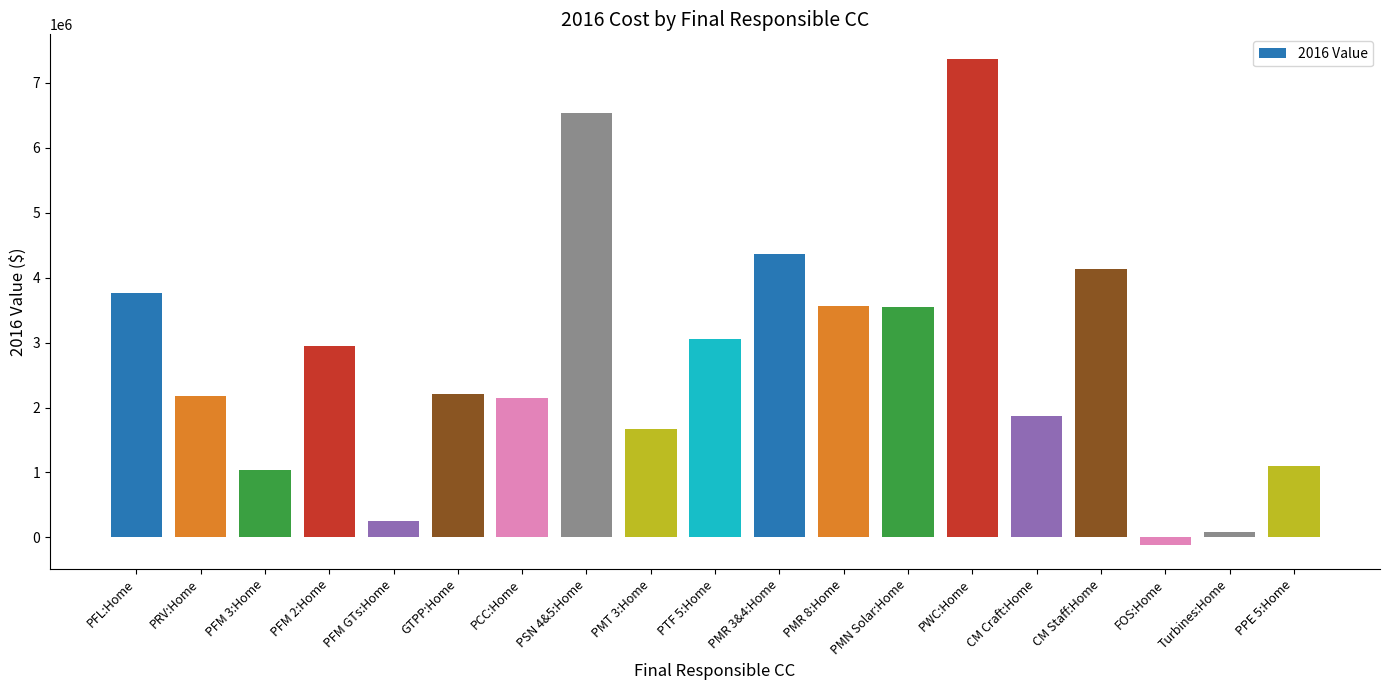

At which label does the data first exceed 2215438?

PFL:Home